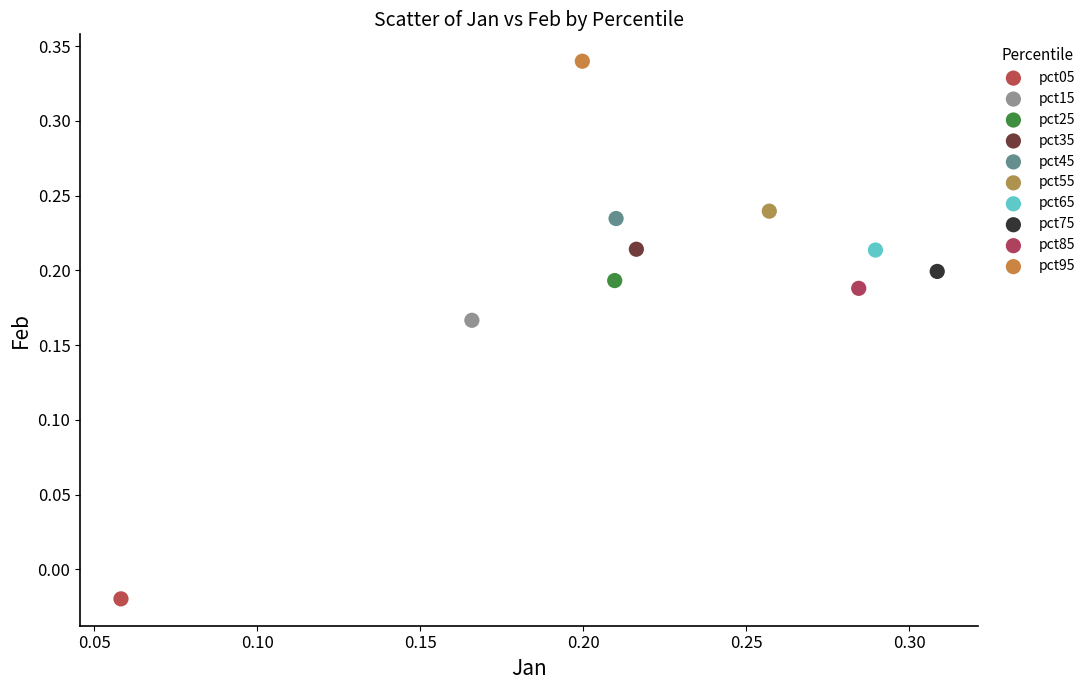

What are all the series names shown in the legend?

pct05, pct15, pct25, pct35, pct45, pct55, pct65, pct75, pct85, pct95